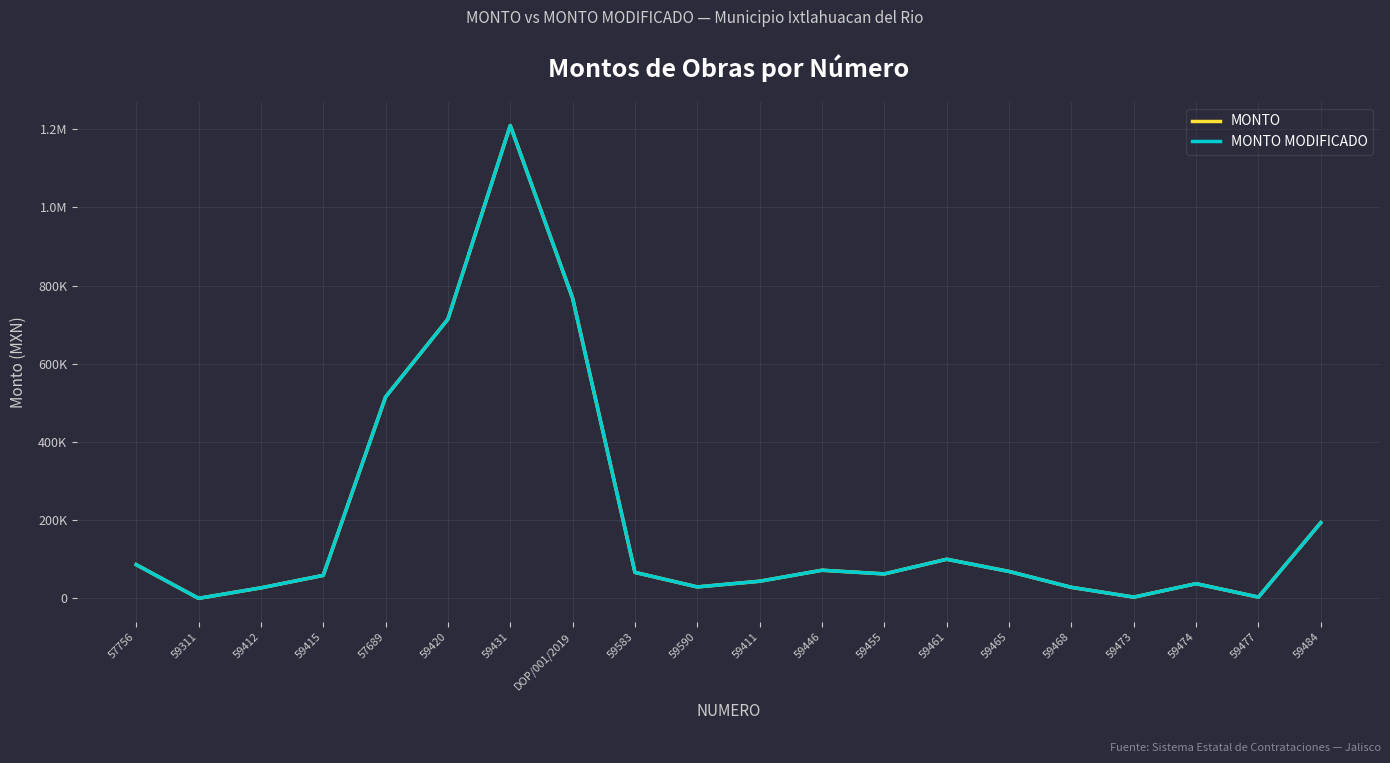

What is the greatest value displayed?

1209295.0